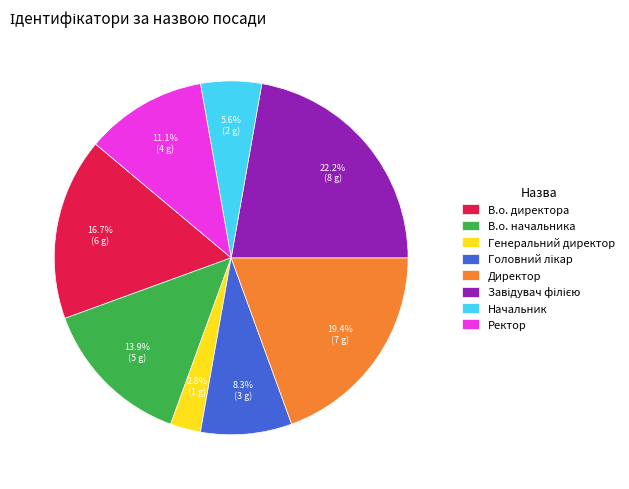

What percentage is the Ректор slice, to the nearest percent?

11%